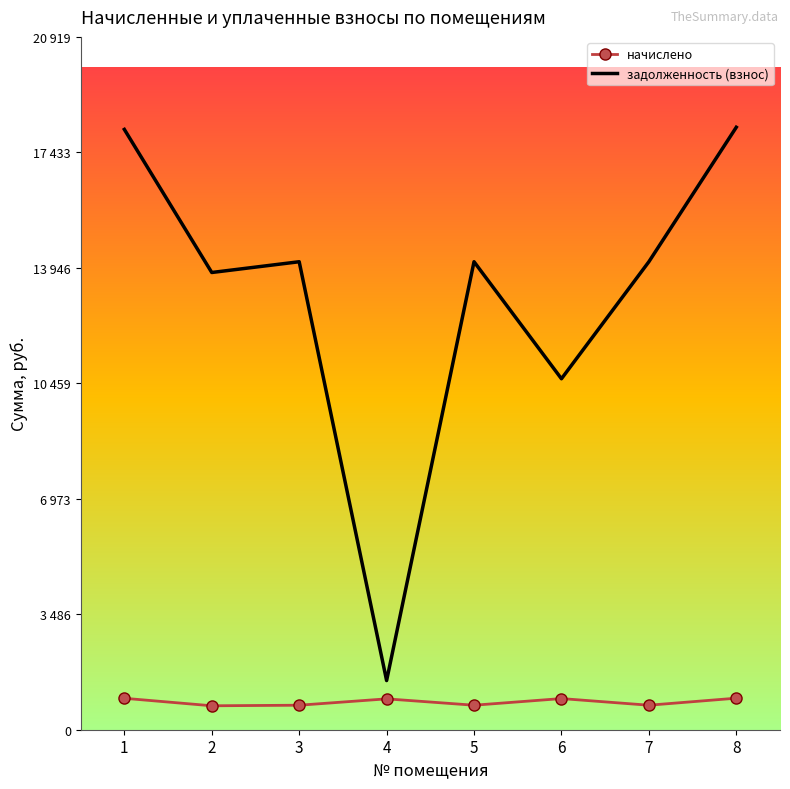

What are all the series names shown in the legend?

начислено, задолженность (взнос)